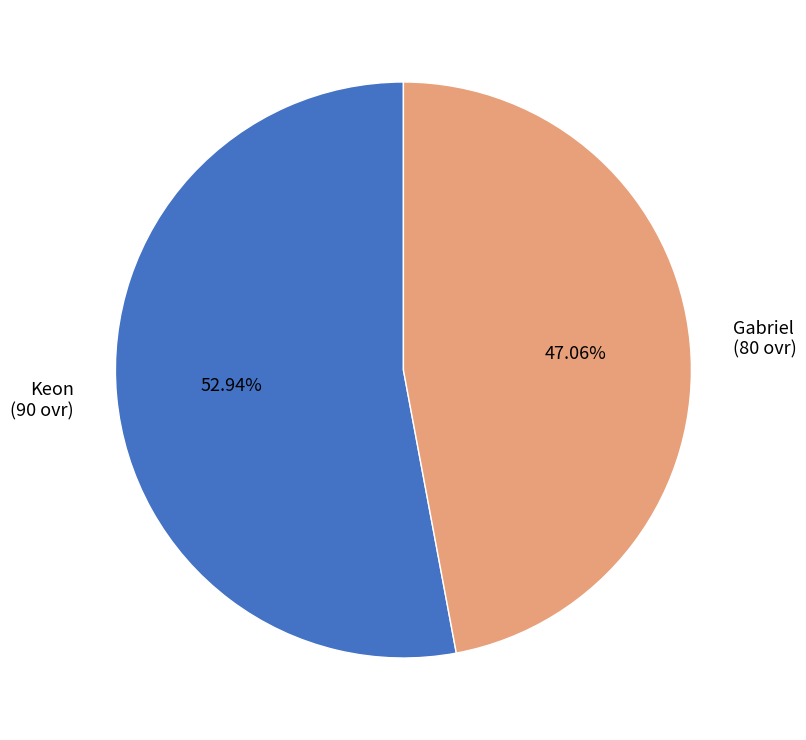

To the nearest percent, what portion does Keon represent?

53%